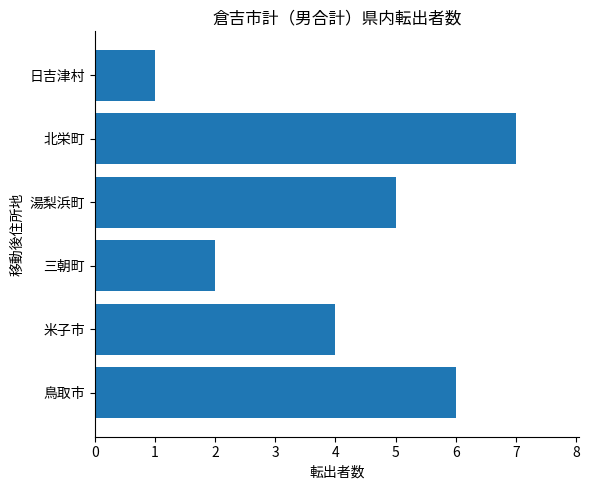

True or false: the data shows 1 at 日吉津村.

True